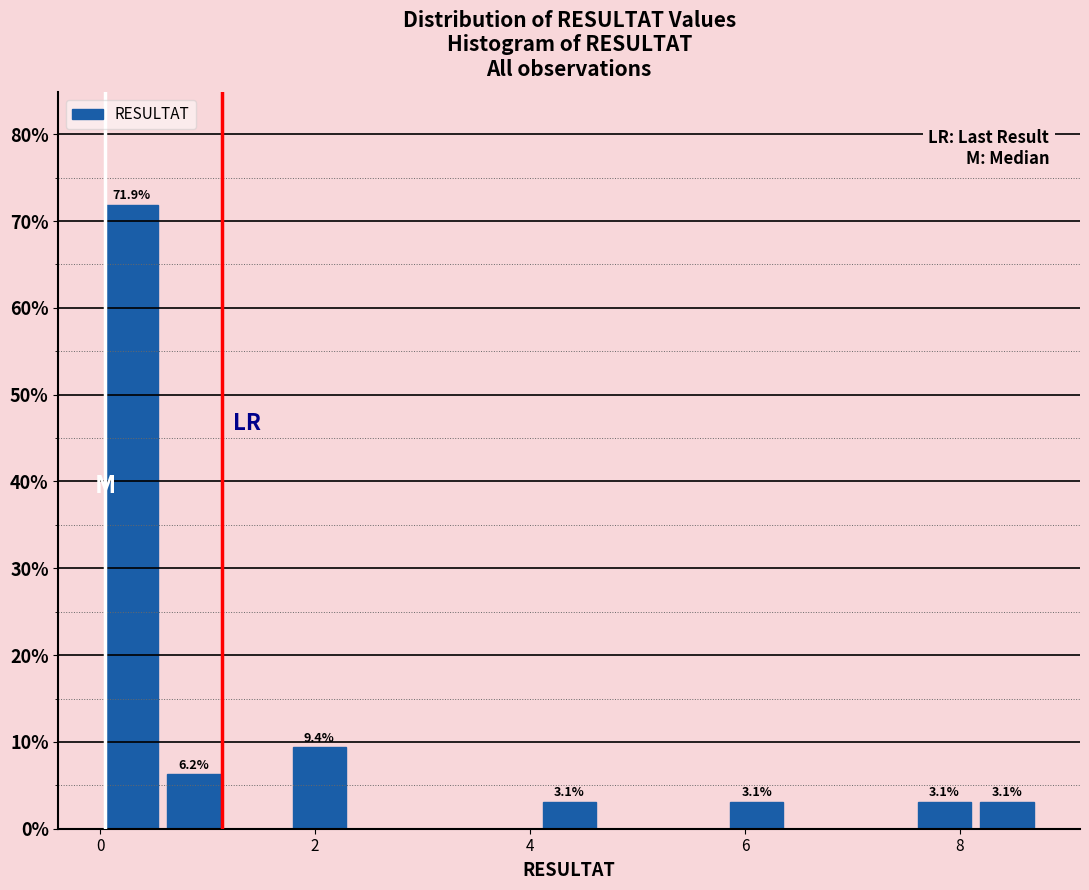

Around what value on the x-axis is the tallest bar? Give the approximate position of its centre, as read against the axis.

0.2